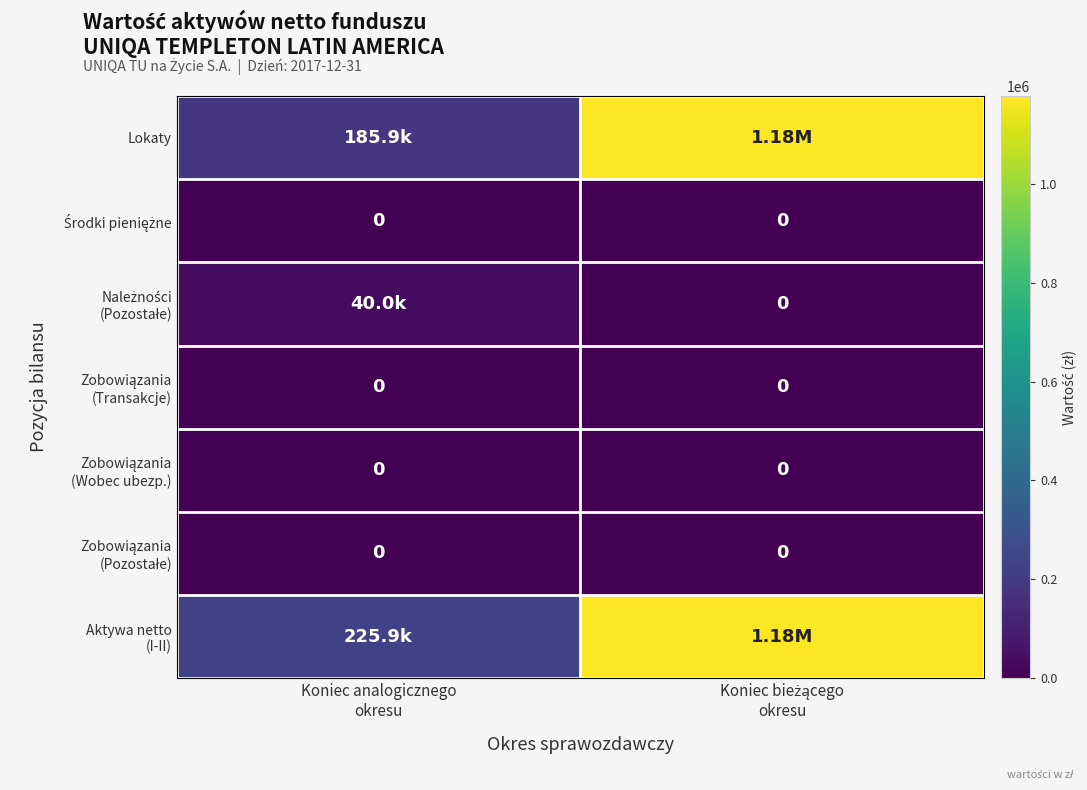

Which label corresponds to the smallest value in the chart?

Koniec analogicznego
okresu